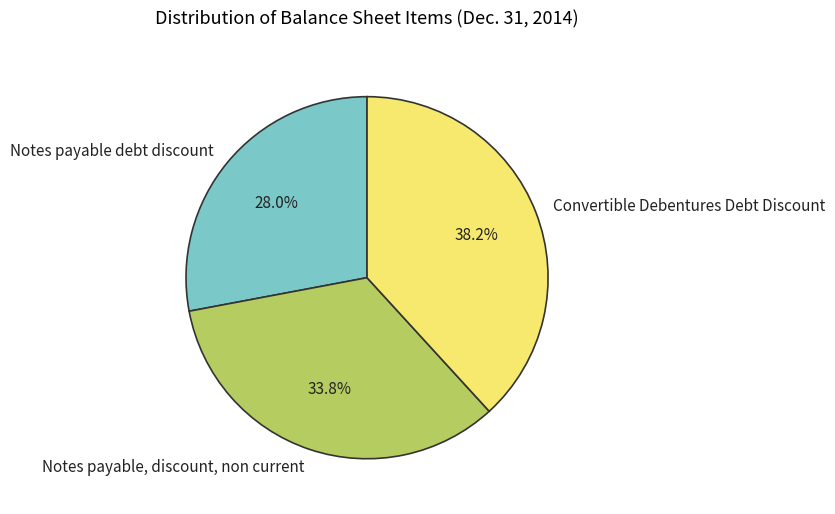

What is the smallest slice in the pie chart?

Notes payable debt discount